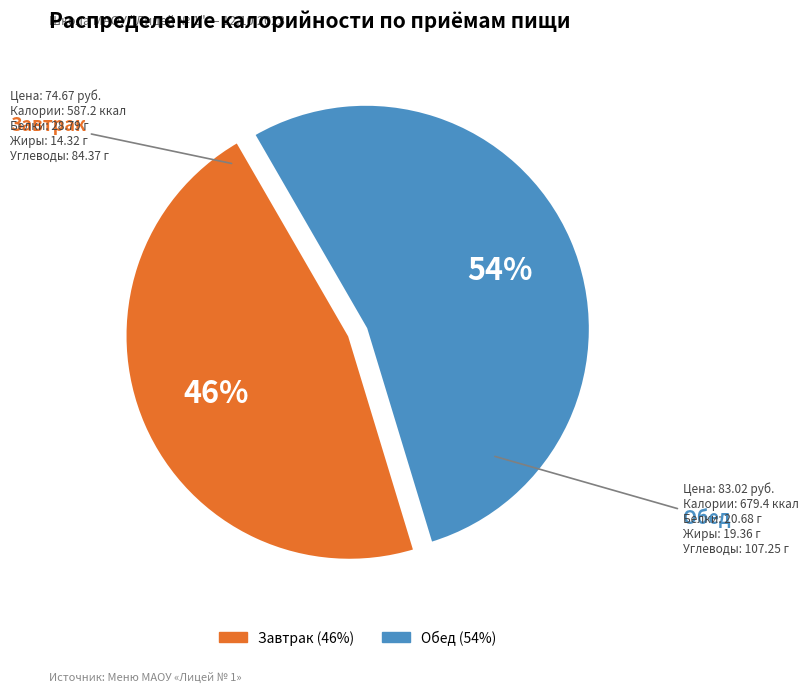

Approximately how many times larger is the value at Завтрак compared to Обед?

0.9